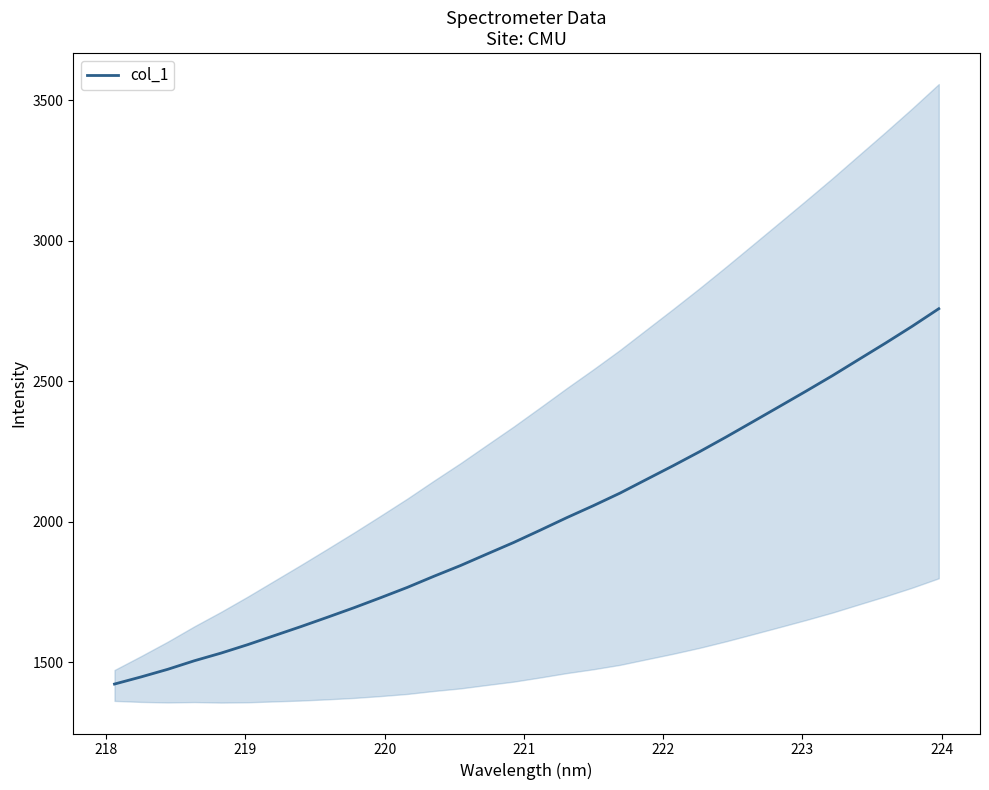

What is the difference between the maximum and second lowest values?

1311.2